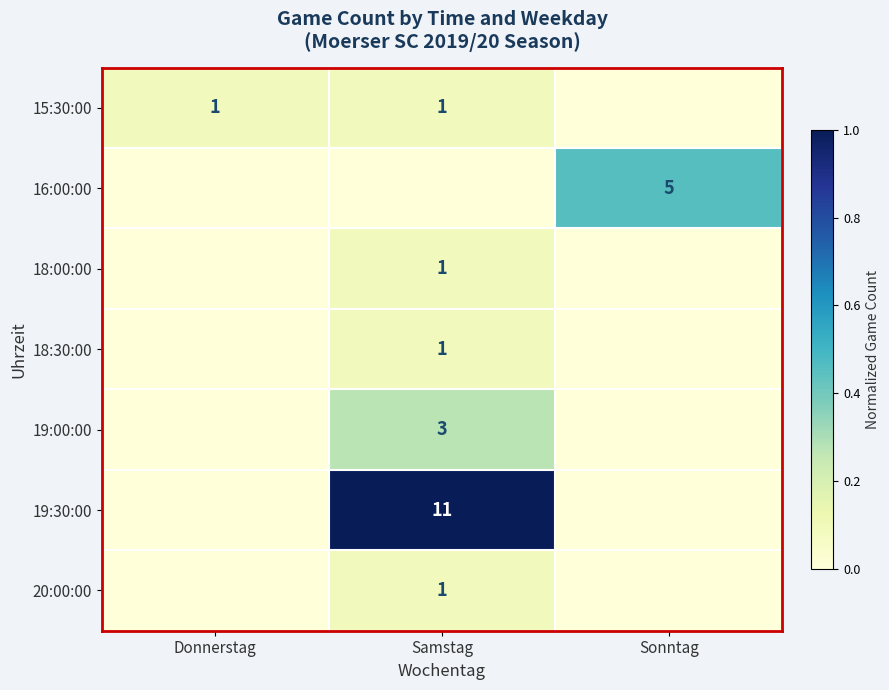

True or false: 15:30:00 has a value of 0 at Samstag.

False